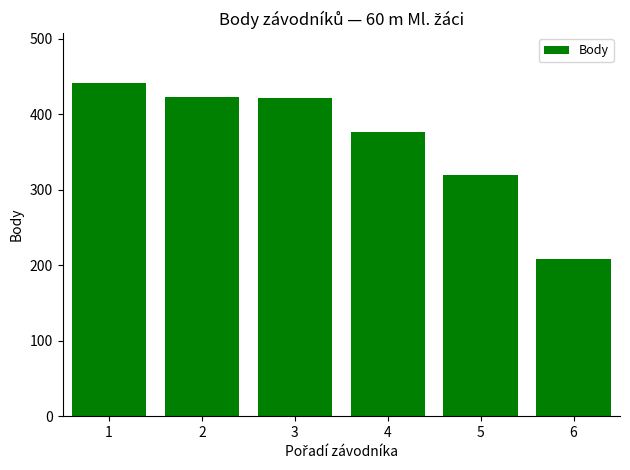

What is the change in value from 1 to 5?

-121